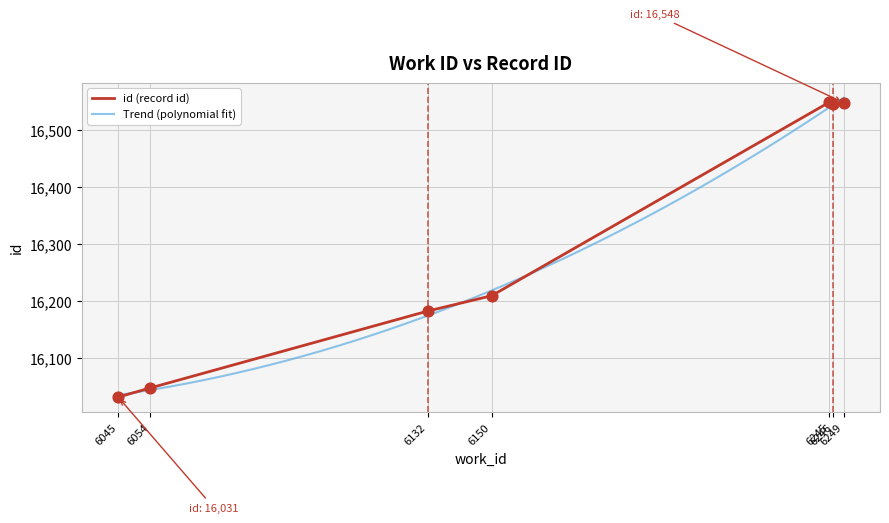

What is the minimum value for id (record id)?

16031